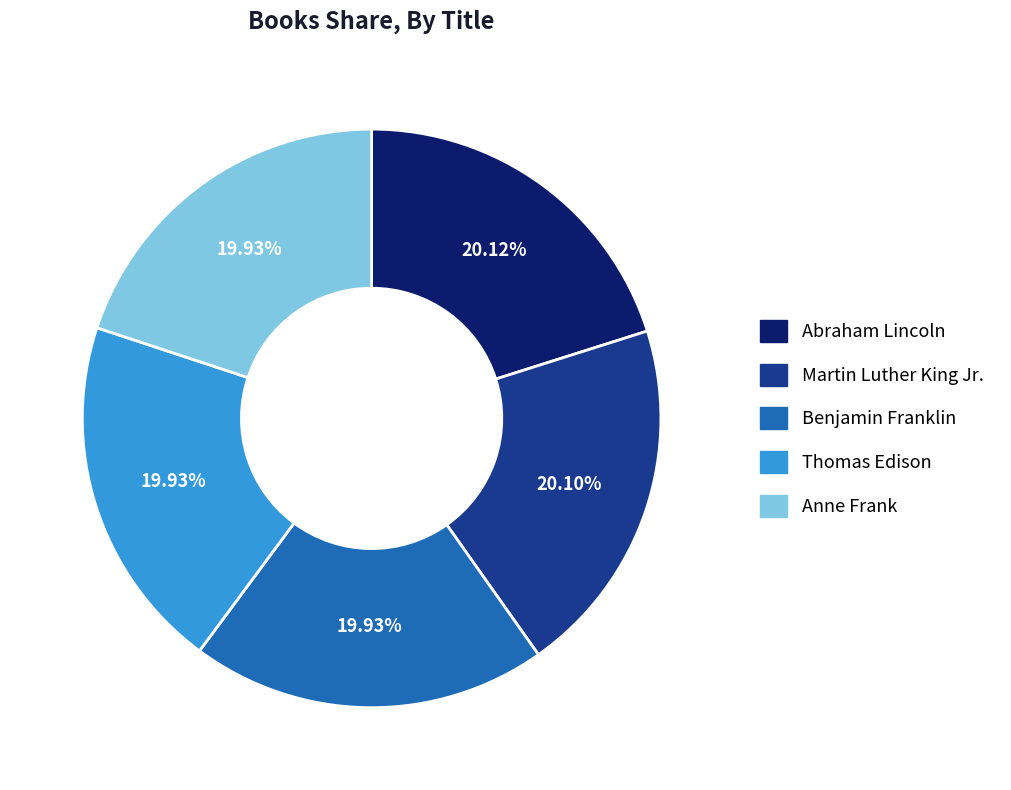

Do Benjamin Franklin and Martin Luther King Jr. together represent more than half of the pie?

No